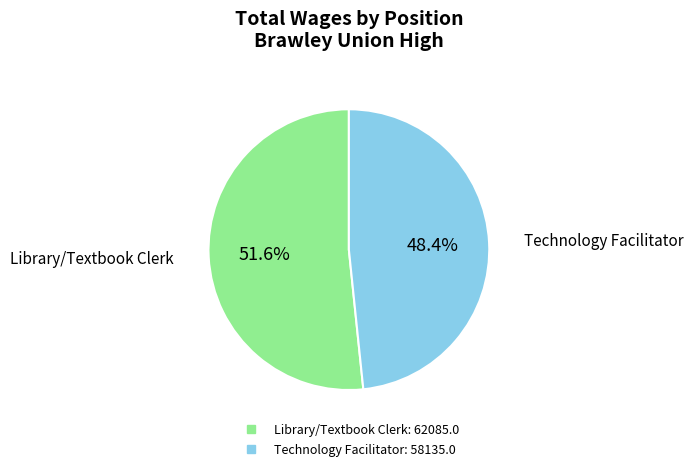

Is Technology Facilitator the majority of the pie?

No